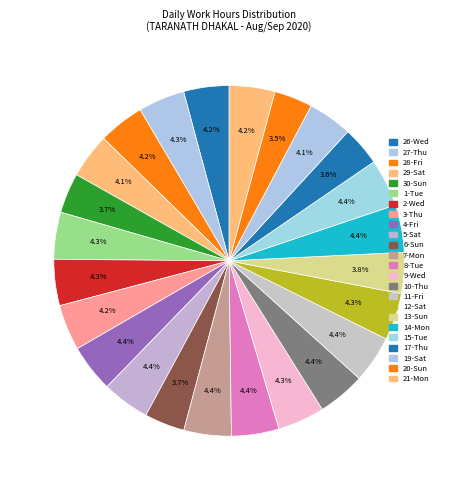

To the nearest percent, what percentage of the pie is 13-Sun?

4%